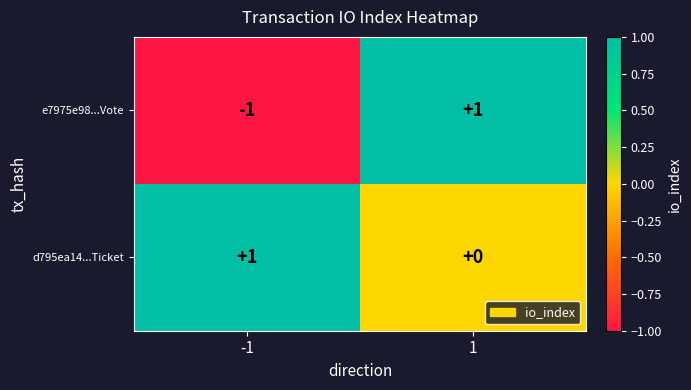

At 1, list the series in order from largest to smallest.

e7975e98...Vote, d795ea14...Ticket